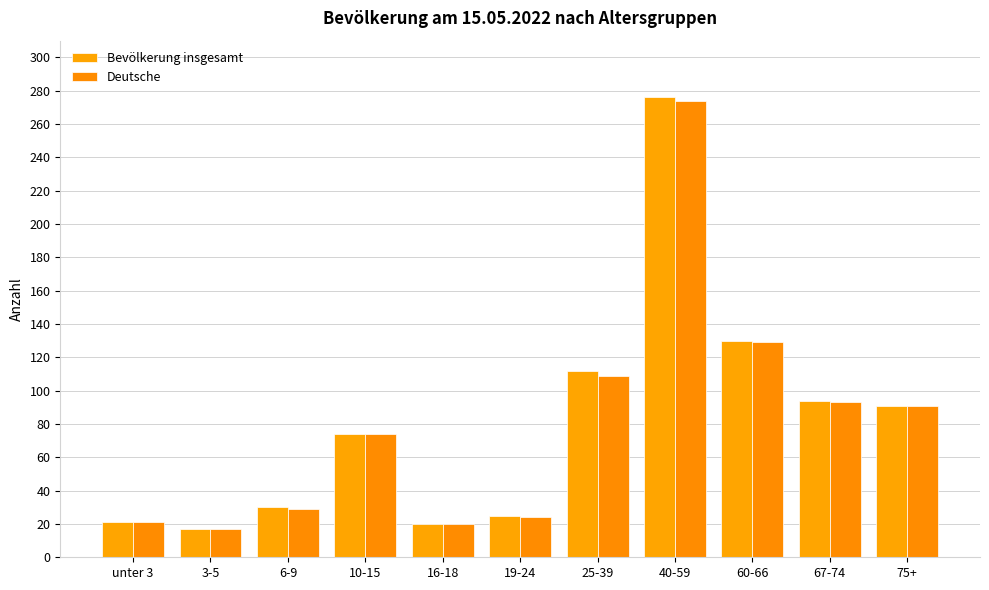

What is the maximum value shown in the chart?

276